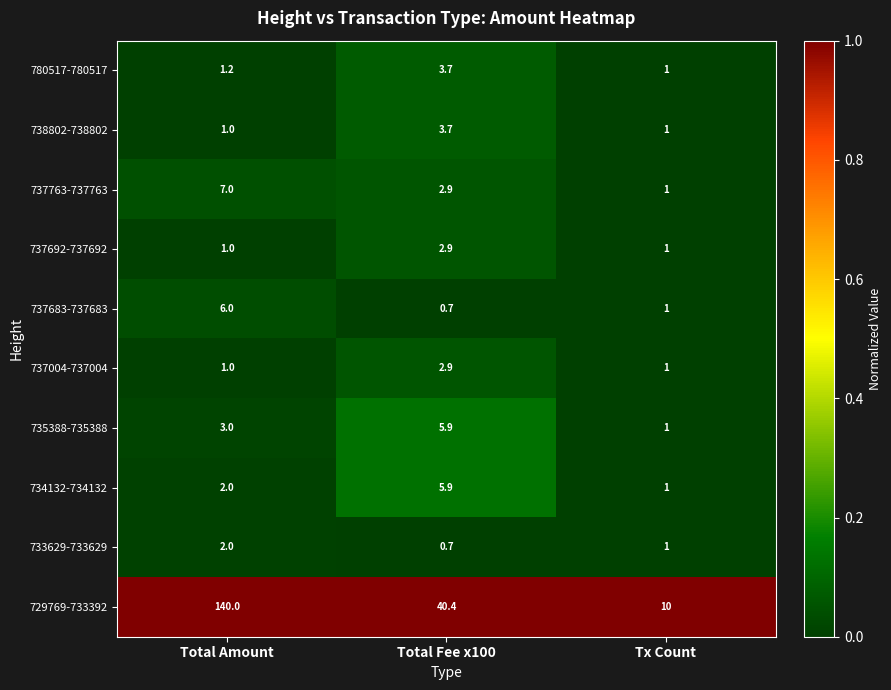

How many distinct data groups are displayed?

10